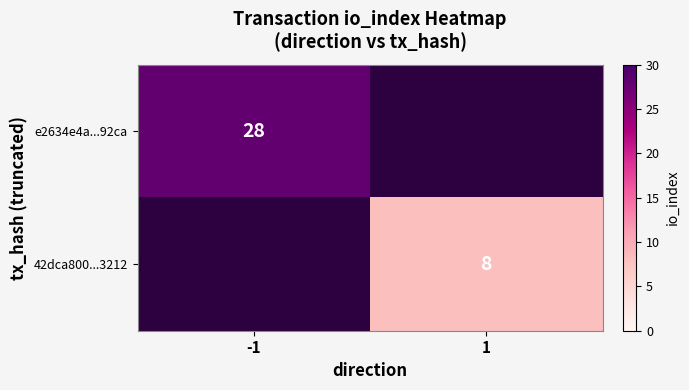

Is it true that 42dca800...3212 equals 5 at 1?

False